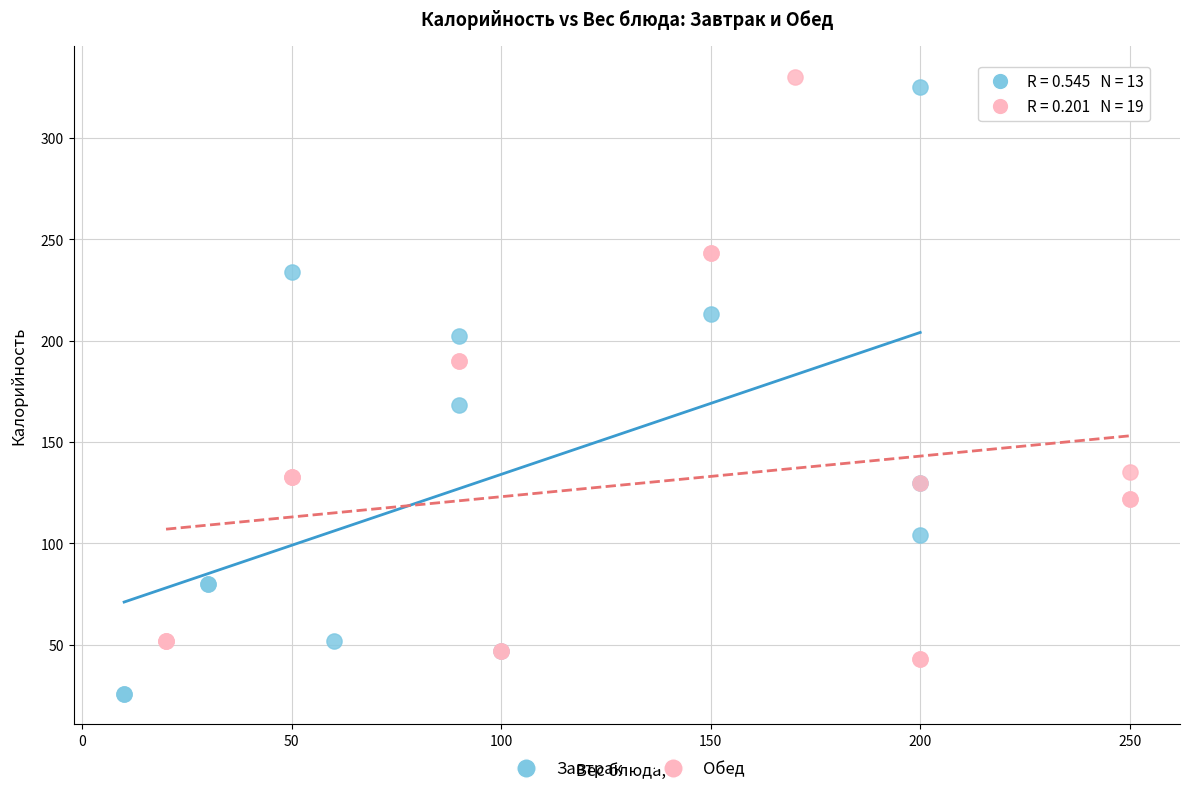

Which series reaches the minimum Y coordinate?

Завтрак